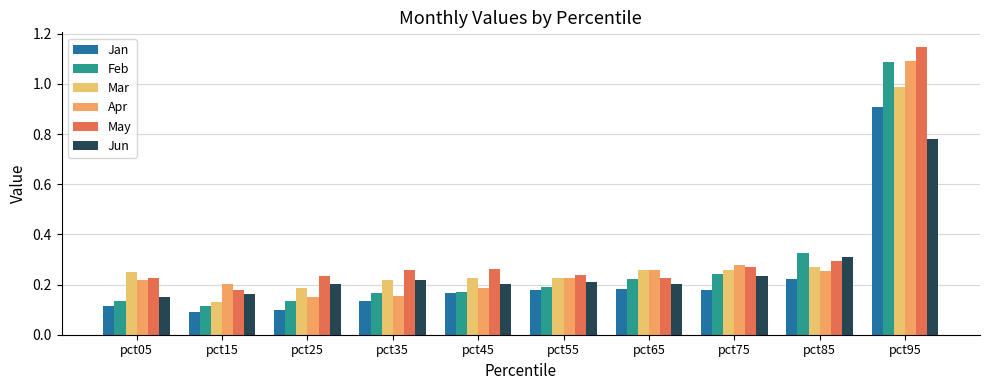

What is the sum of all Mar values?

3.0